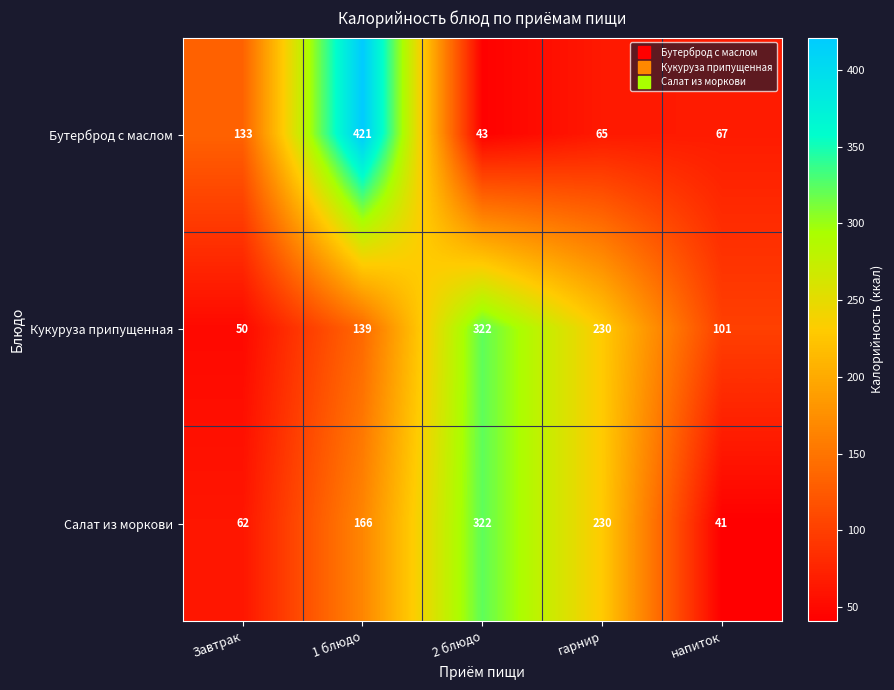

True or false: Бутерброд с маслом has a value of 98 at напиток.

False